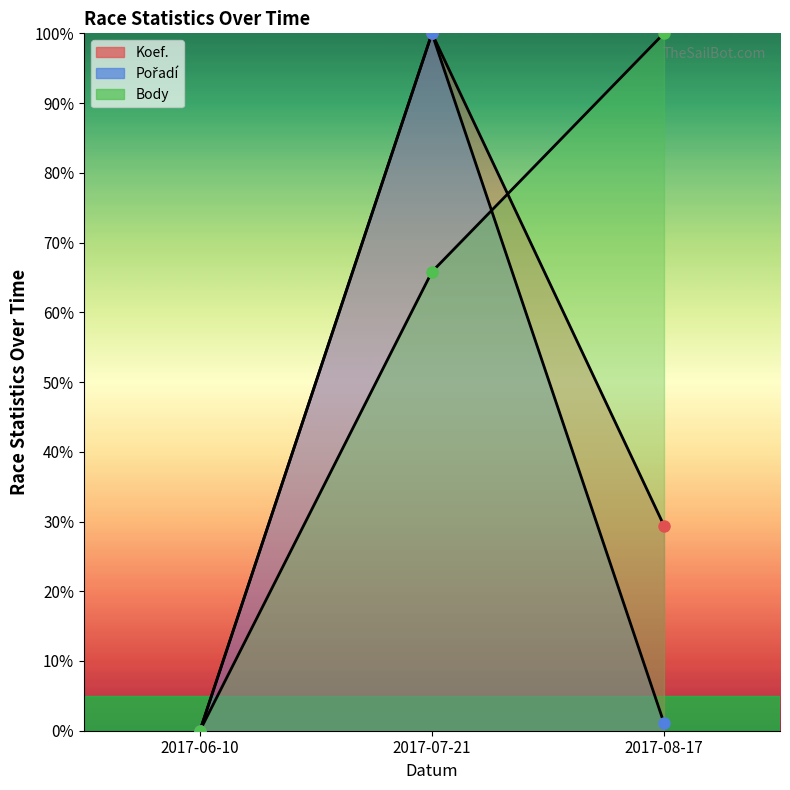

What is the label of the 3rd point from the left?

2017-08-17